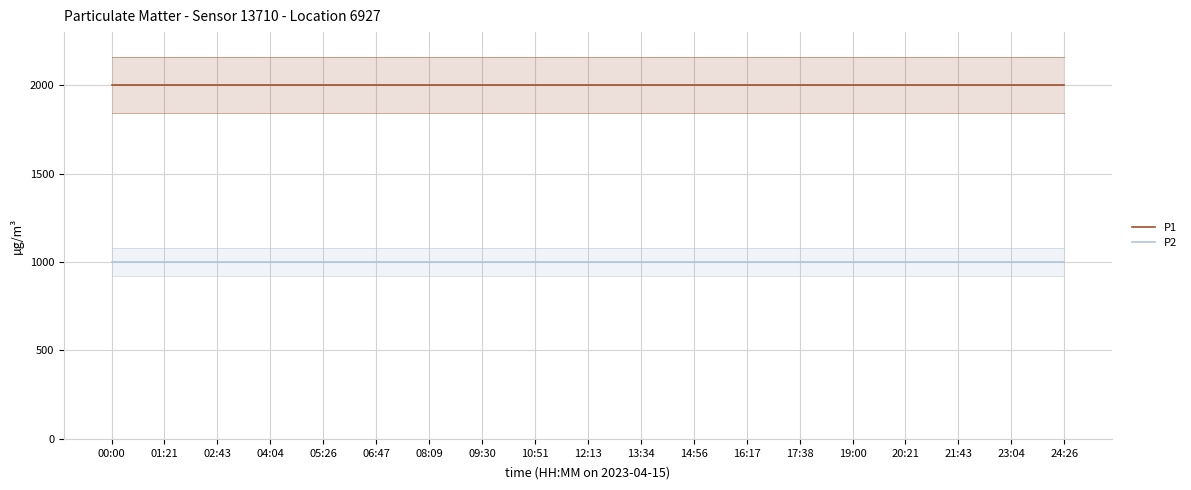

What is the label of the 17th point from the left?

21:43